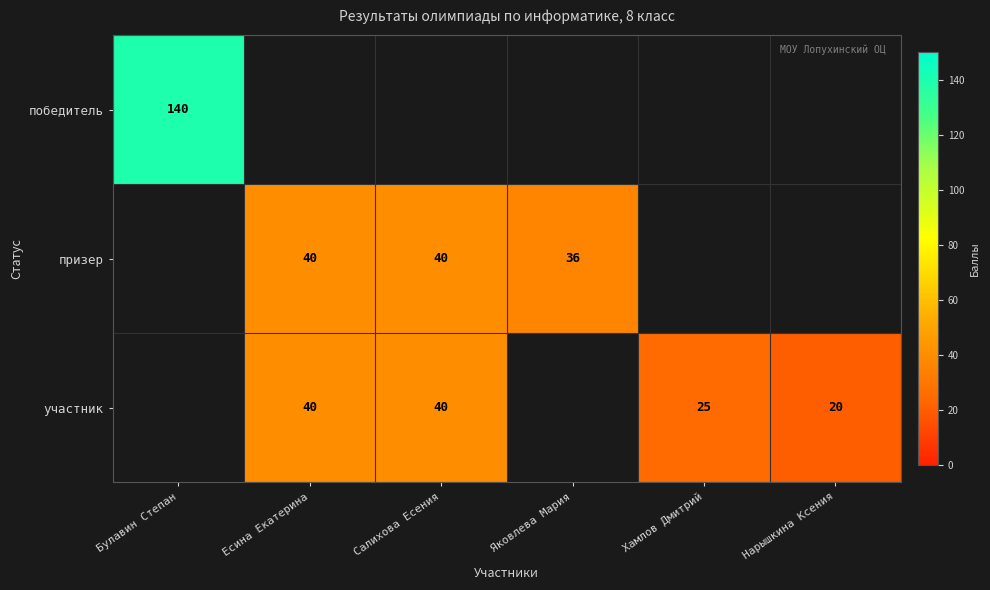

The value of участник at Хамлов Дмитрий is 11. True or false?

False